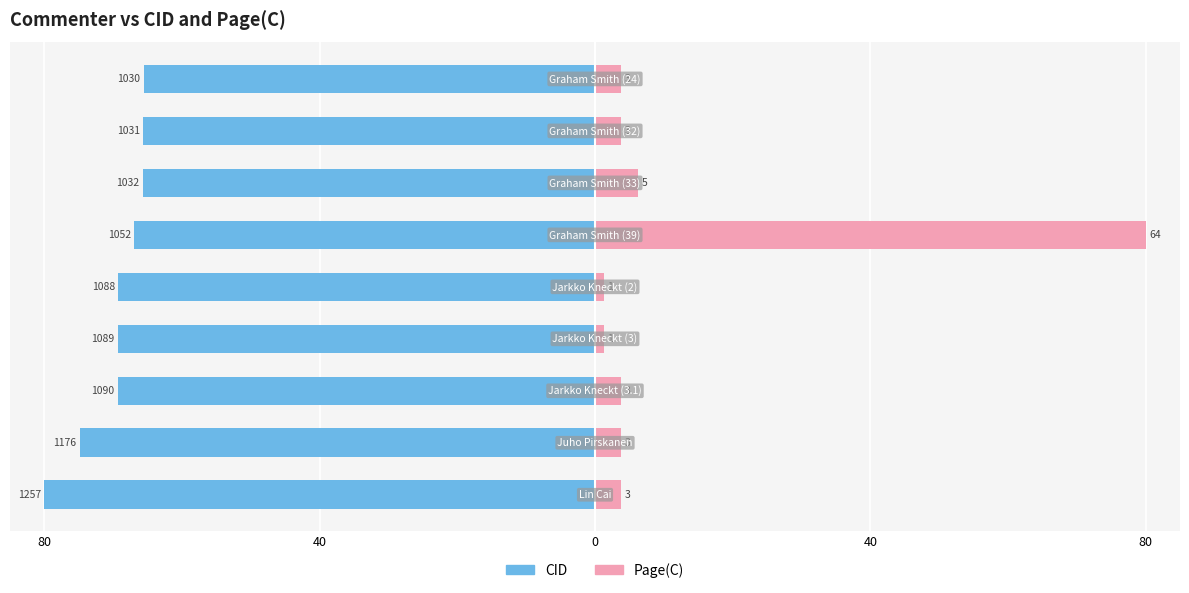

What is the total value across all series at 8?

-61.8